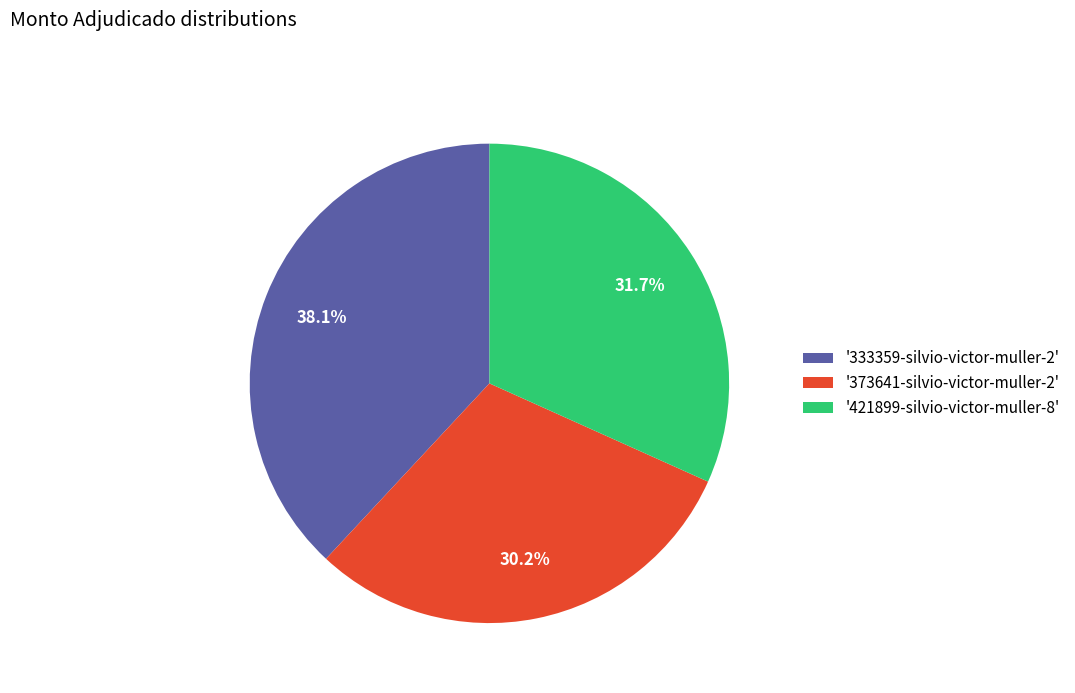

Between '373641-silvio-victor-muller-2' and '421899-silvio-victor-muller-8', which is larger?

'421899-silvio-victor-muller-8'